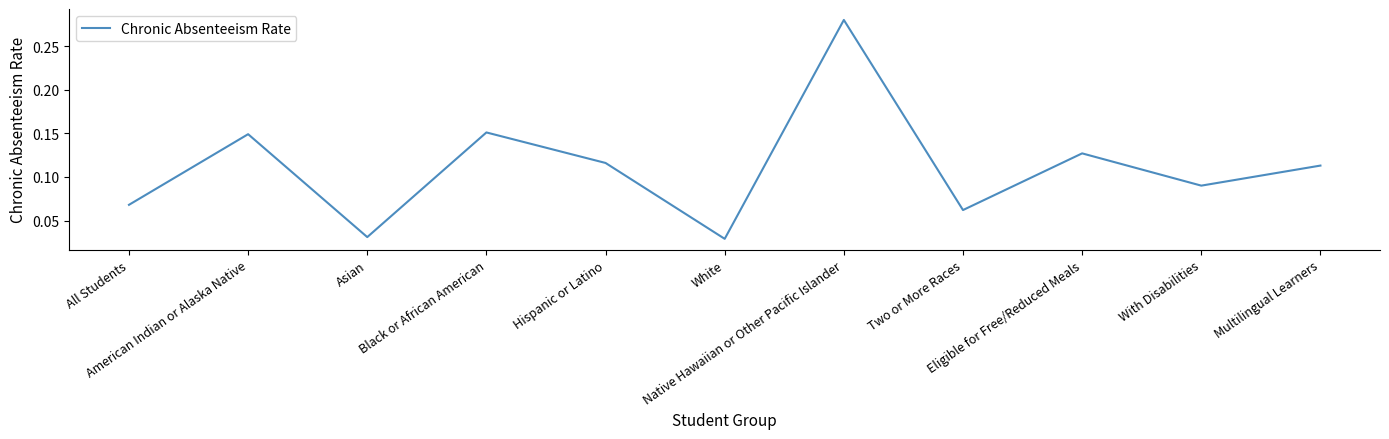

Which category has the highest value across all series?

Native Hawaiian or Other Pacific Islander